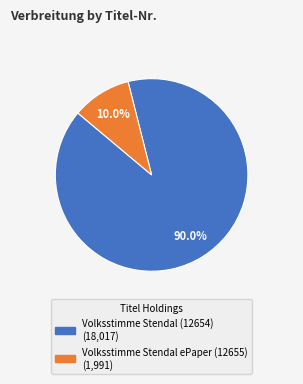

How many segments does this pie chart have?

2